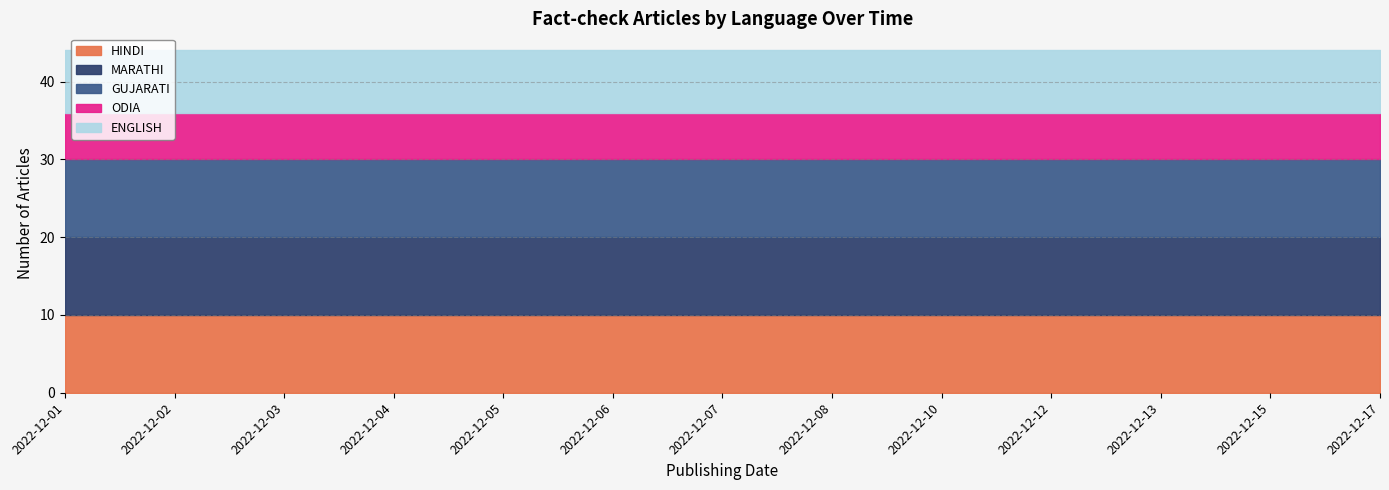

What are all the series names shown in the legend?

HINDI, MARATHI, GUJARATI, ODIA, ENGLISH